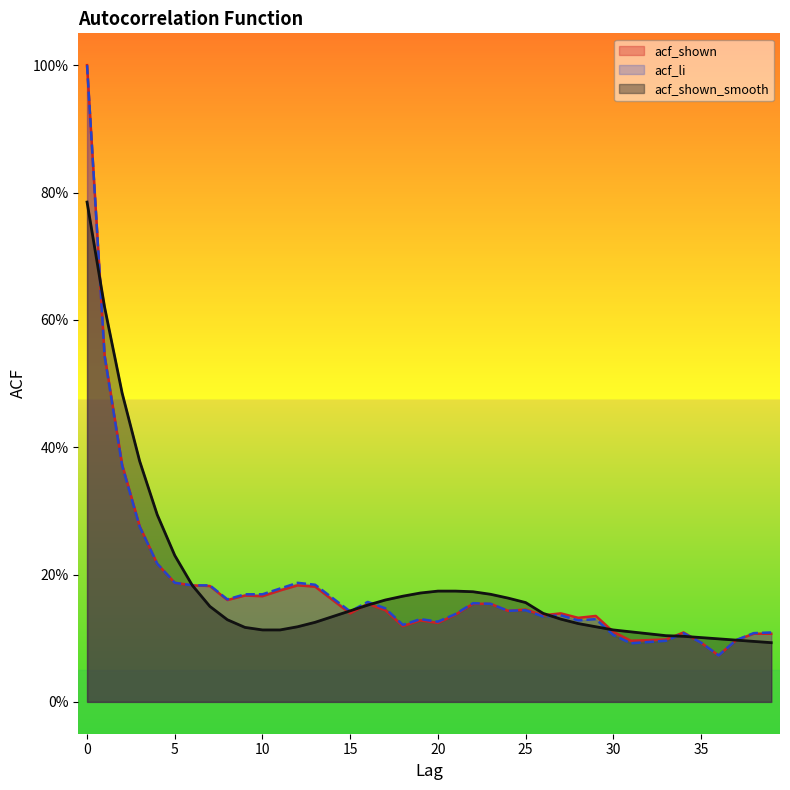

Which series has the widest spread of values?

acf_shown